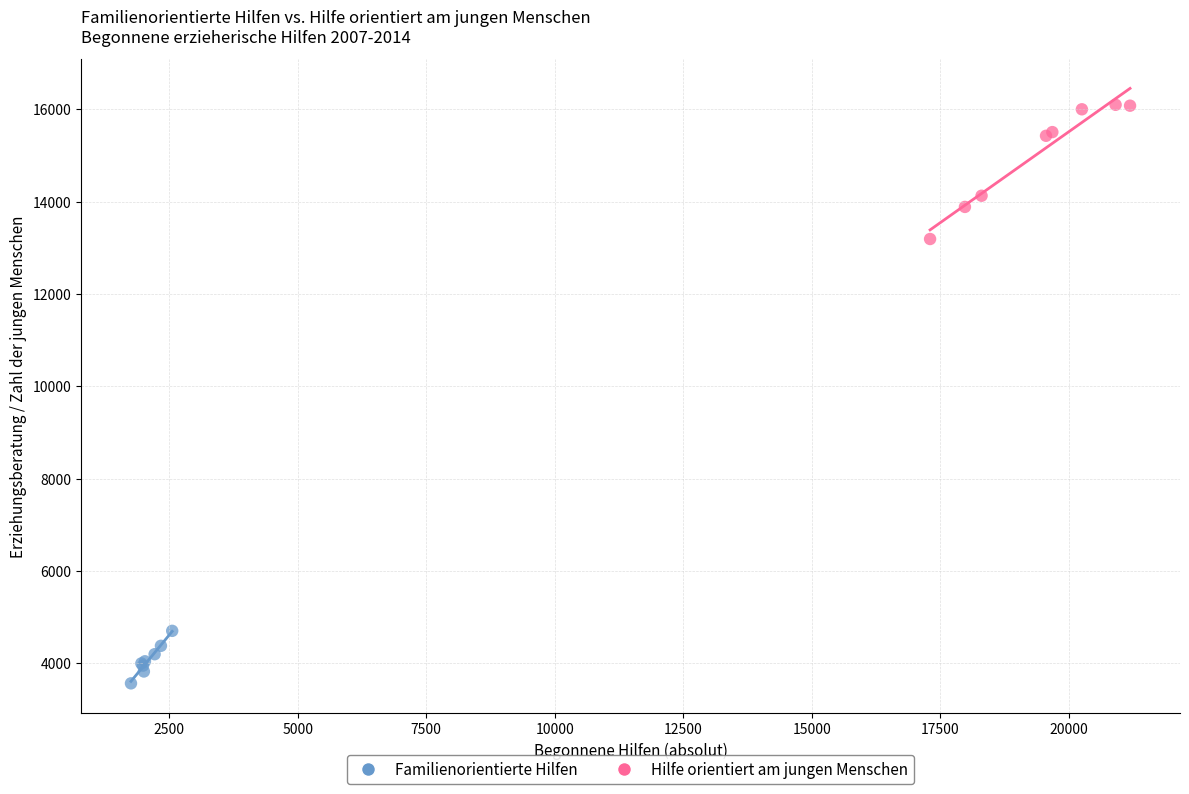

What are all the series names shown in the legend?

Familienorientierte Hilfen, Hilfe orientiert am jungen Menschen